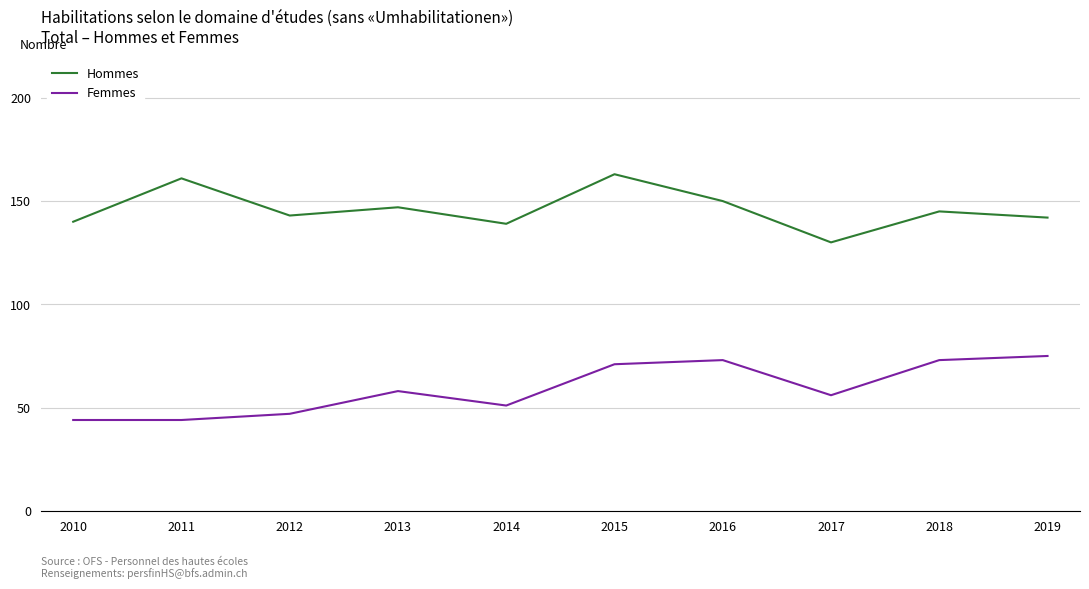

Reading left to right, extract all data points from this chart.

Hommes: 140	161	143	147	139	163	150	130	145	142
Femmes: 44	44	47	58	51	71	73	56	73	75